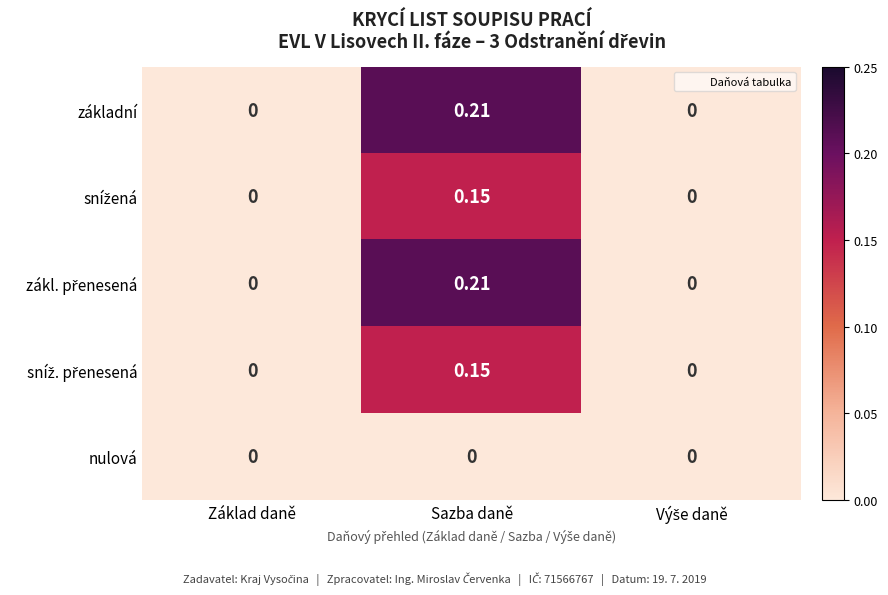

At which category is the sum across all series the highest?

Sazba daně